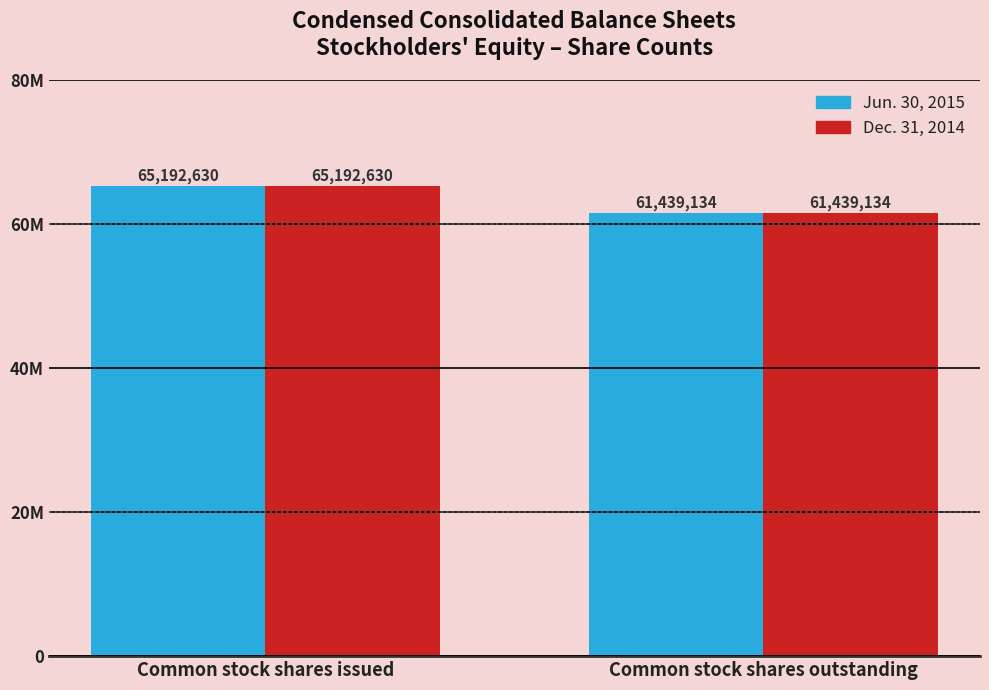

What is the highest value of the Dec. 31, 2014 series?

65192630